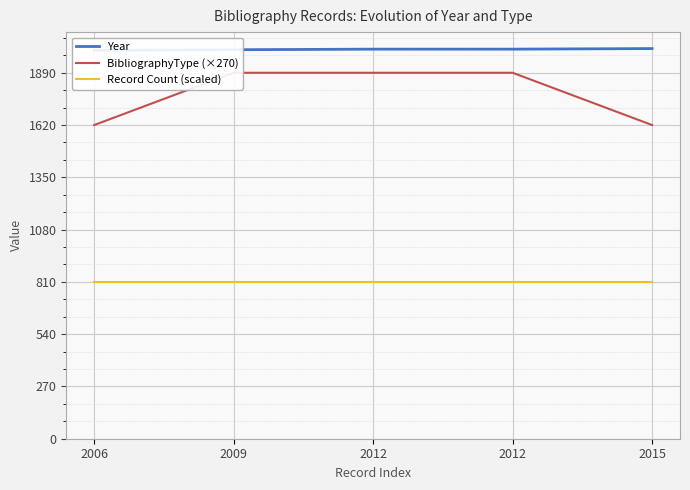

How many lines are shown in the chart?

3